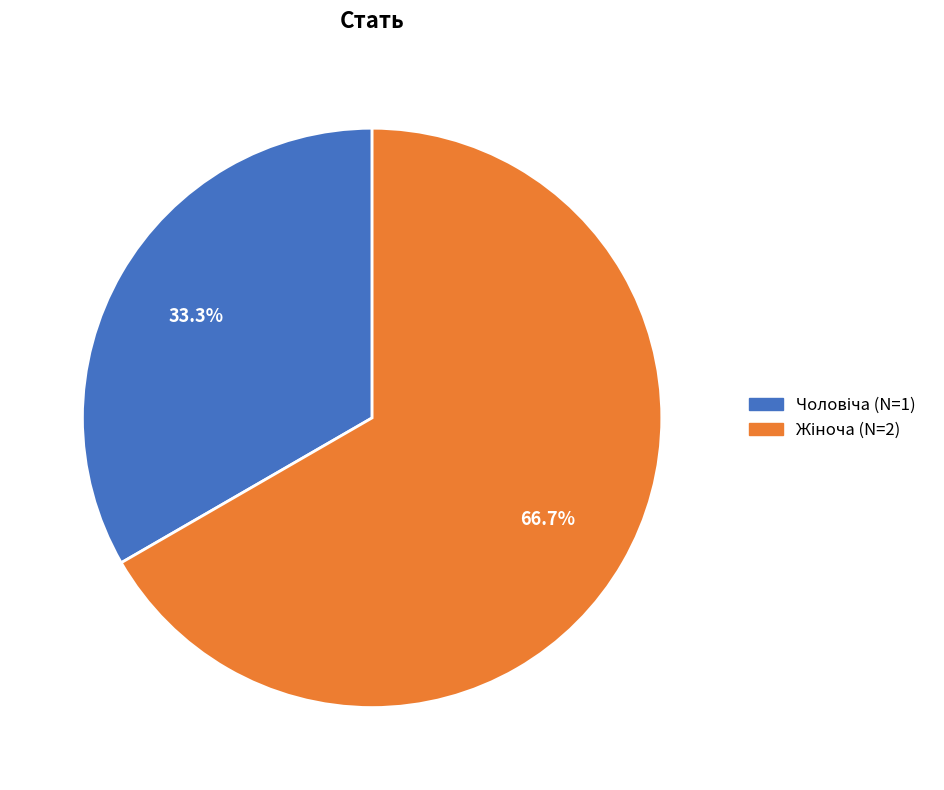

Is there a majority slice in this chart?

Yes